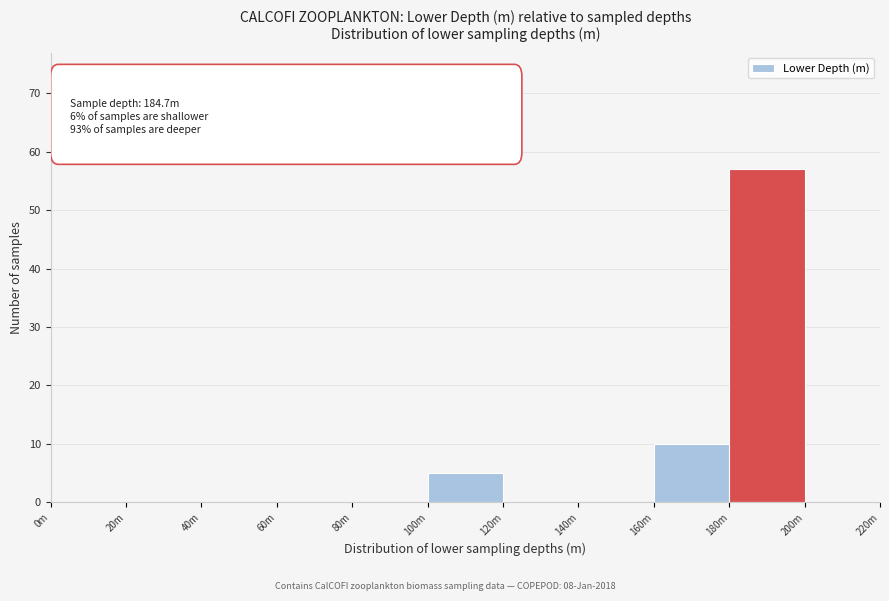

Reading left to right, transcribe all the data shown in this chart.

0m=0	20m=0	40m=0	60m=0	80m=0	100m=5	120m=0	140m=0	160m=10	180m=57	200m=0